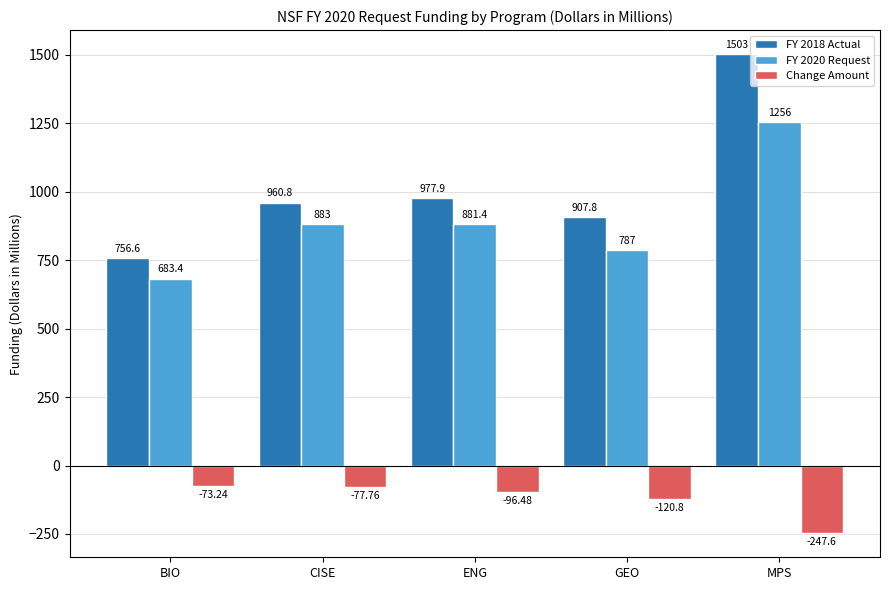

The FY 2020 Request series shows 1172.3 at CISE. True or false?

False